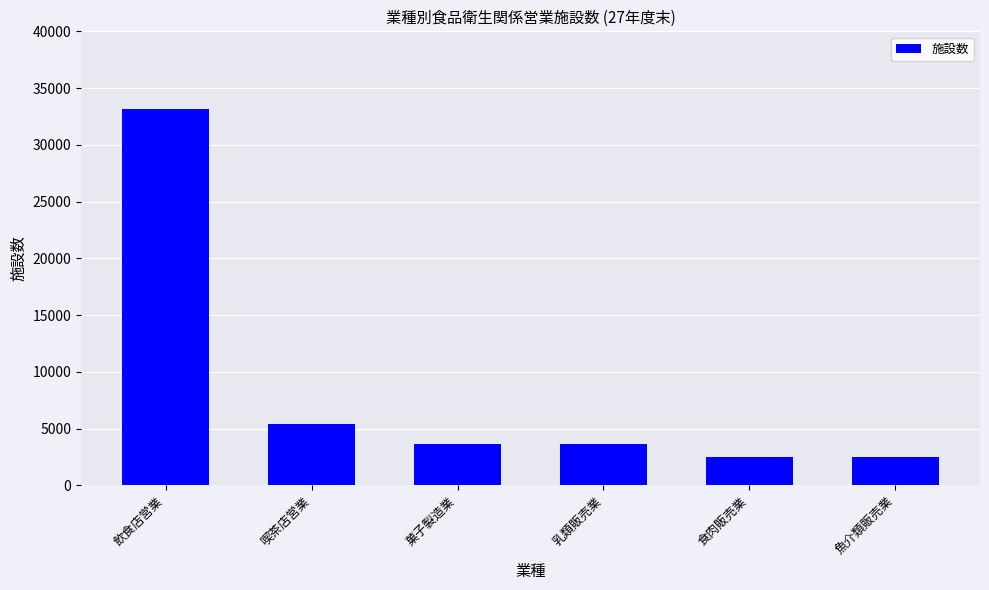

What is the change in value from 乳類販売業 to 魚介類販売業?

-1167